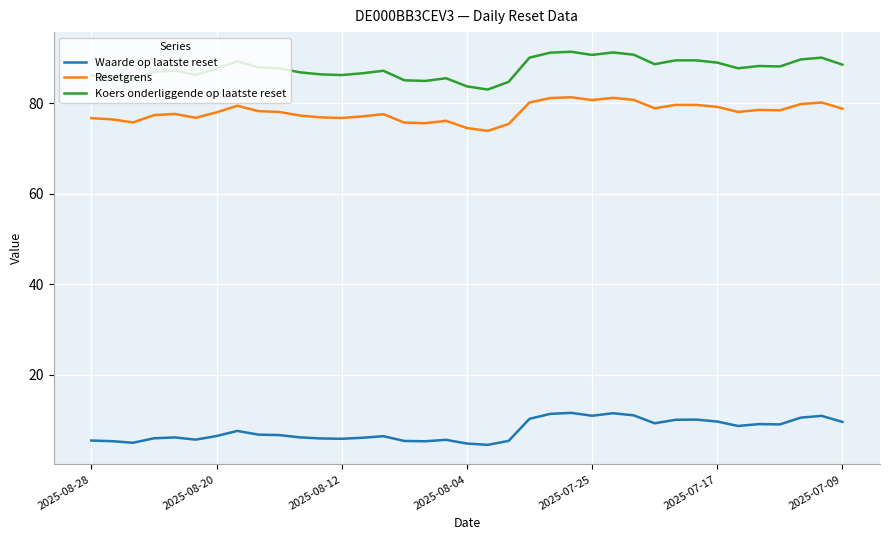

True or false: Waarde op laatste reset and Resetgrens cross at least once.

False